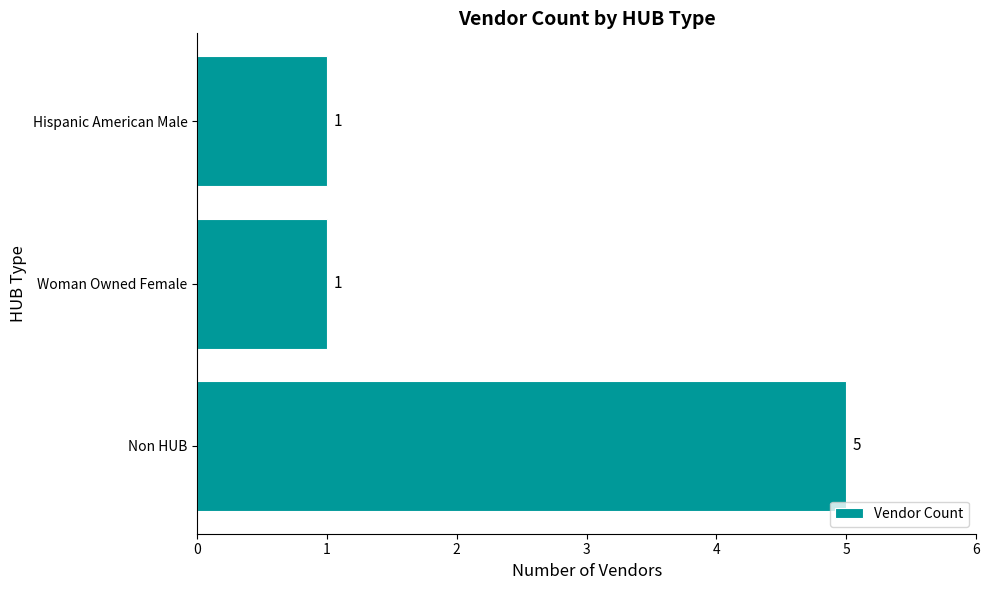

The chart shows a value of 0 at Woman Owned Female. True or false?

False